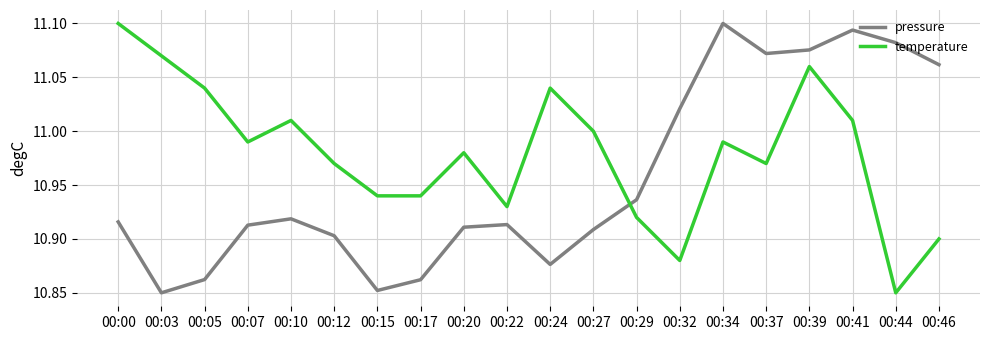

What is the sum of the temperature values at 00:07 and 00:00?

22.1